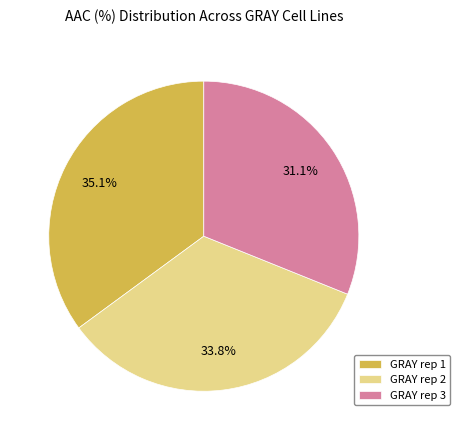

What is the ratio of the value at GRAY rep 3 to the value at GRAY rep 2?

0.9